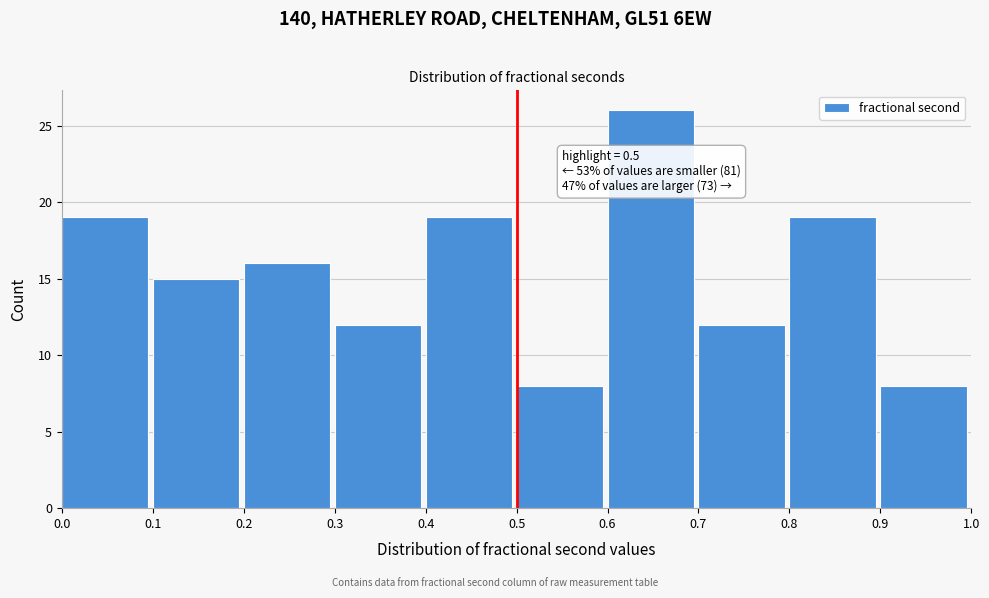

Over which range of the x-axis is the bar tallest?

0.6 to 0.7